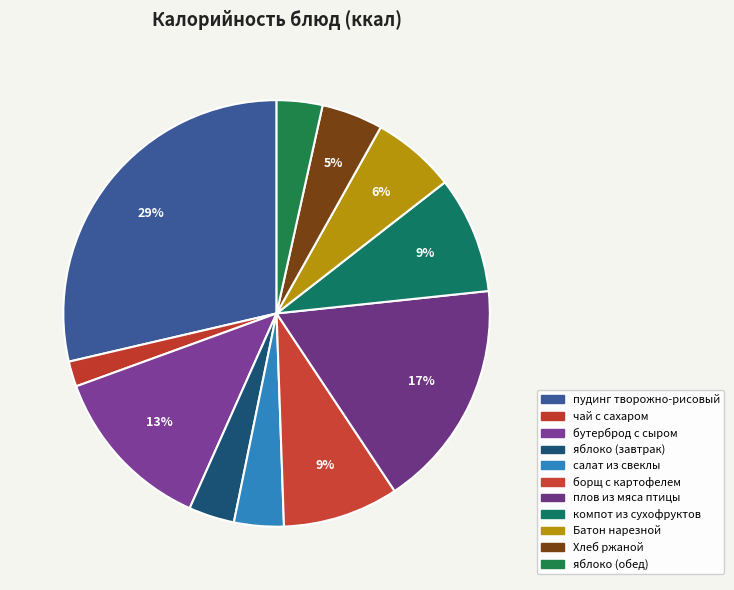

Combined, what portion of the pie is салат из свеклы and борщ с картофелем?

12.5%